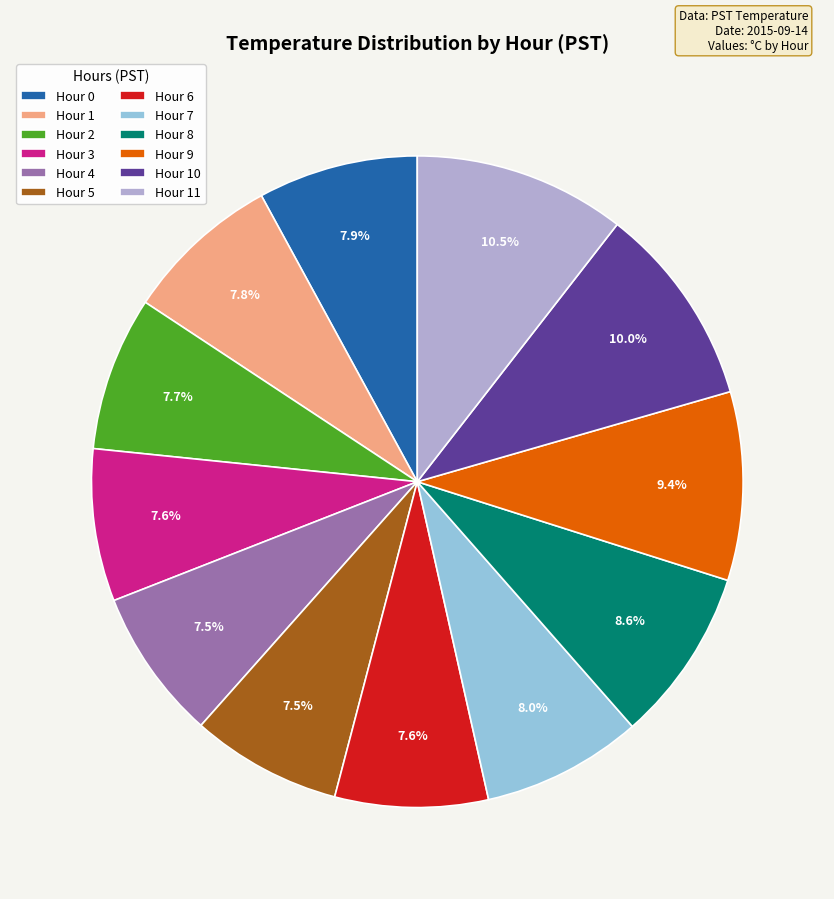

Which has a higher value, Hour 1 or Hour 8?

Hour 8